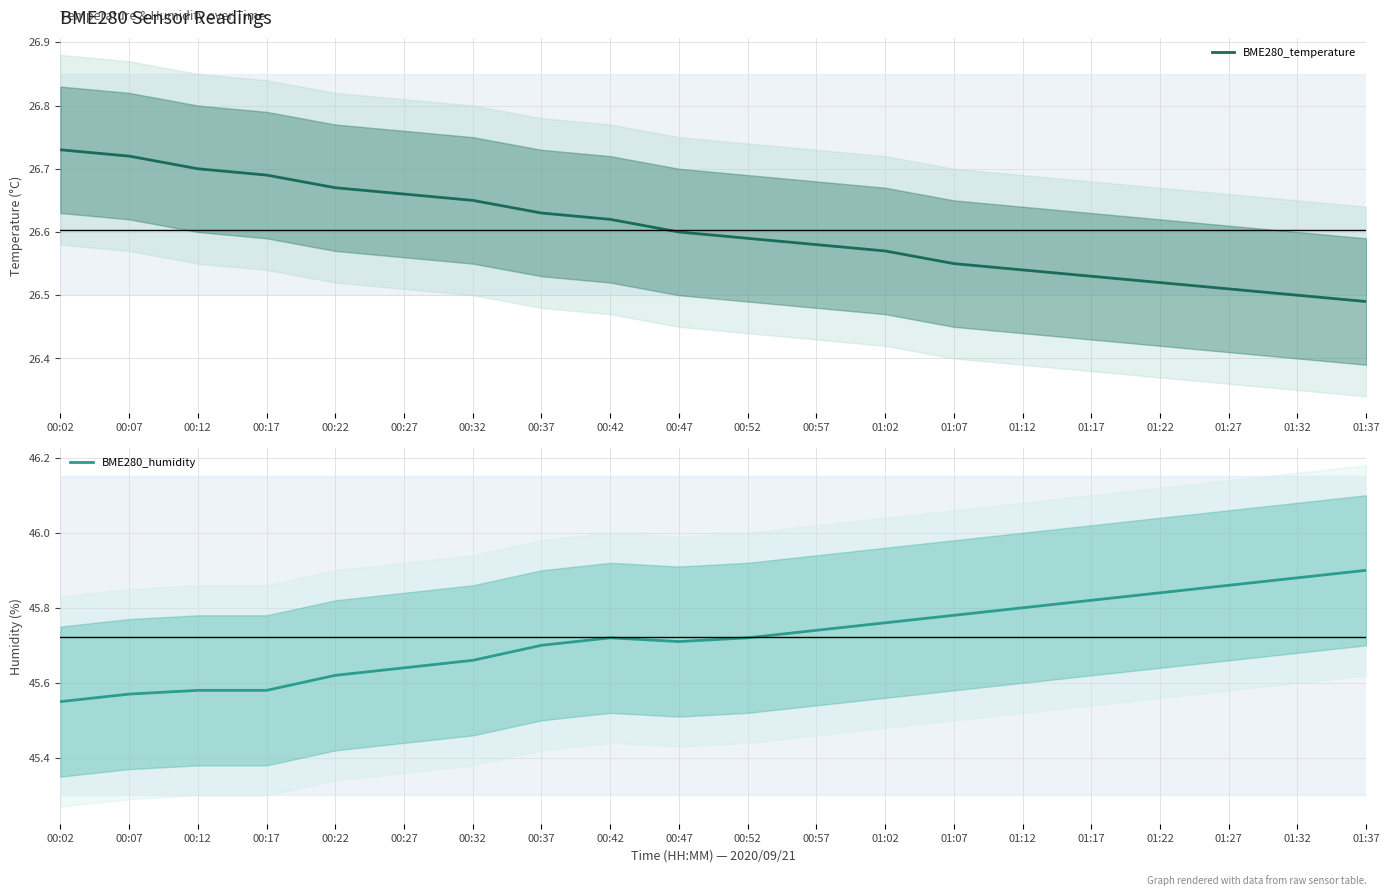

How many lines are shown in the chart?

2